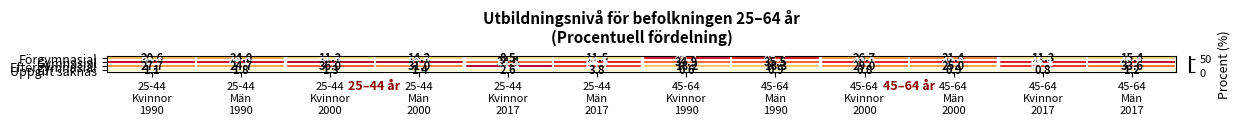

What is the sum of all Gymnasial values?

536.6